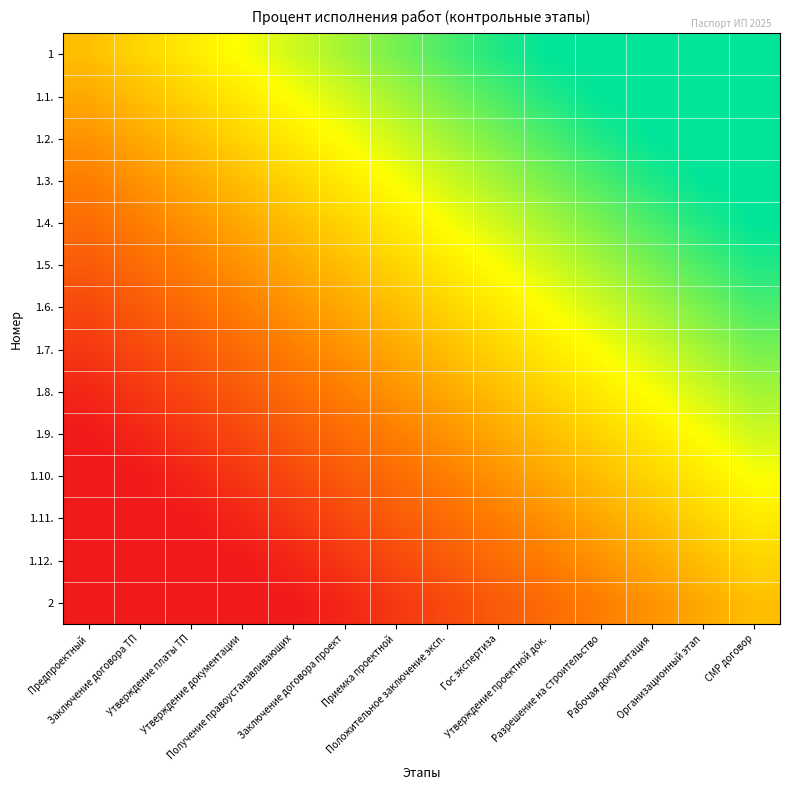

Which series has the largest total across all categories?

1